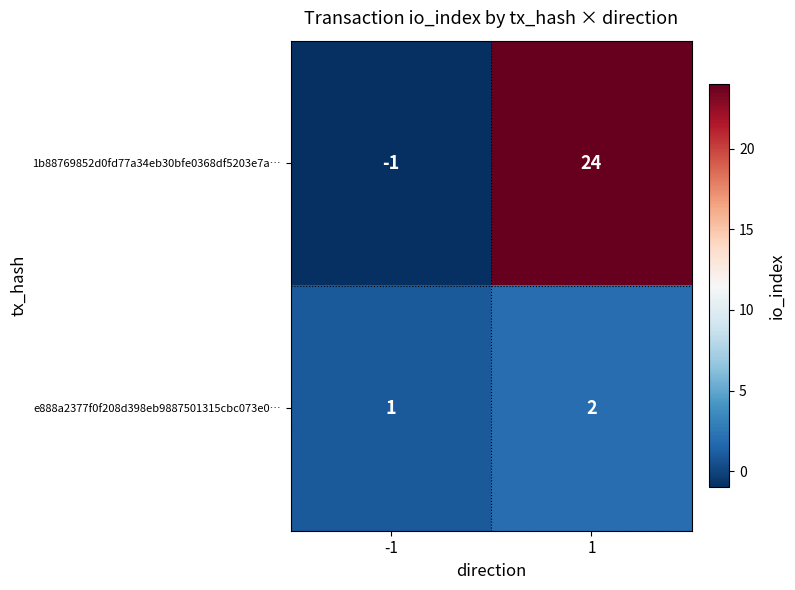

What is the sum of the 1b88769852d0fd77a34eb30bfe0368df5203e7a… values at 1 and -1?

23